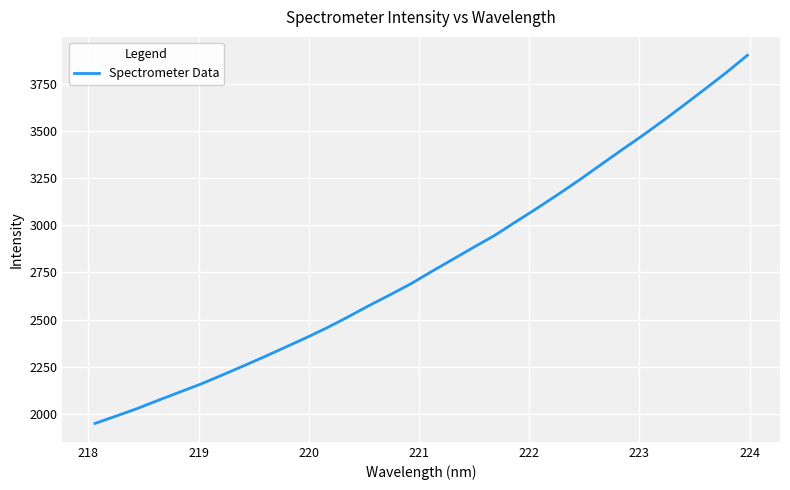

What is the smallest value displayed?

1950.0